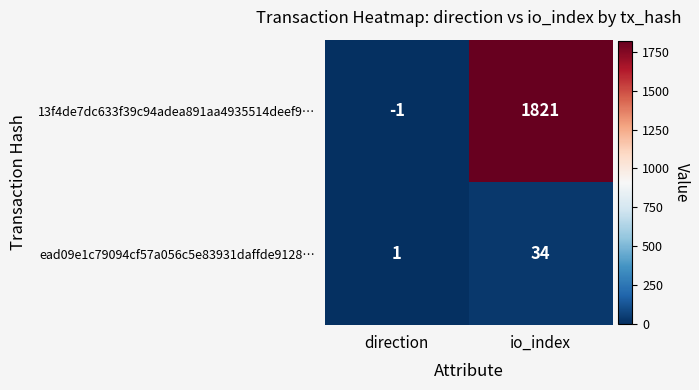

What is the difference between the highest and lowest values at direction?

2